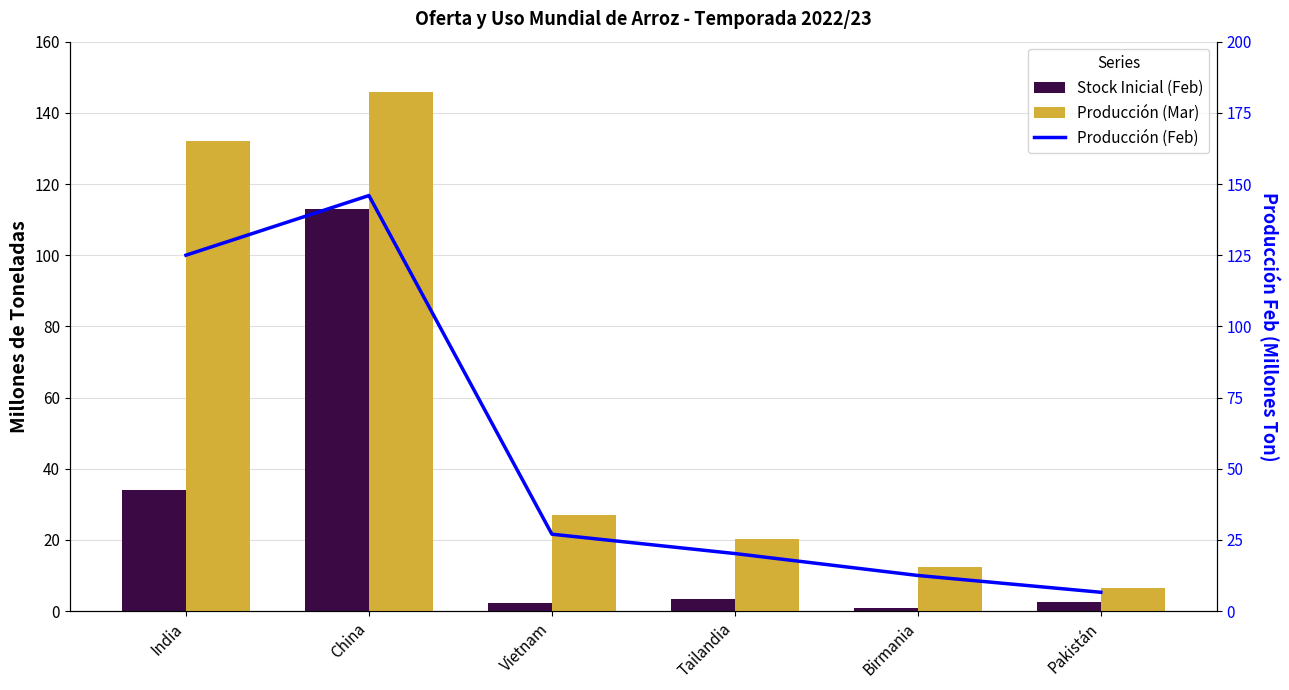

List the labels in order of Stock Inicial (Feb) value, smallest first.

Birmania, Vietnam, Pakistán, Tailandia, India, China